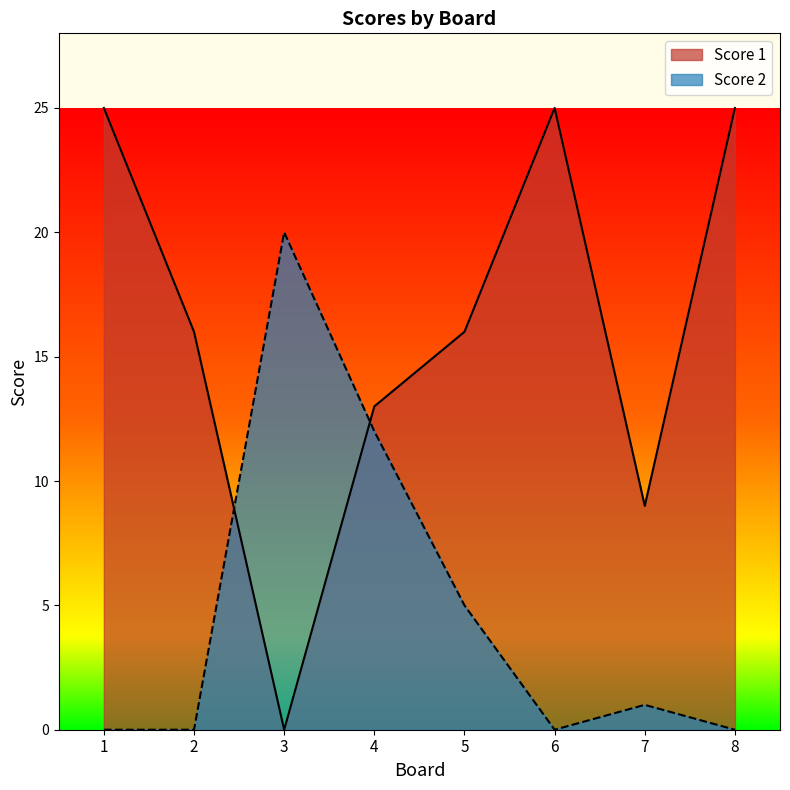

What is the maximum value for Score 2?

20